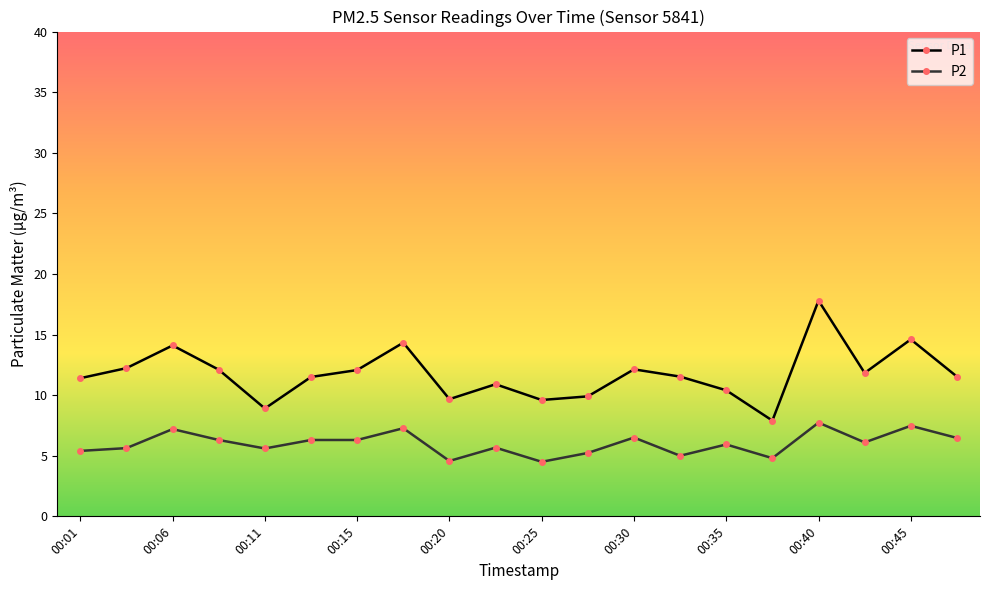

How many series are shown in this chart?

2